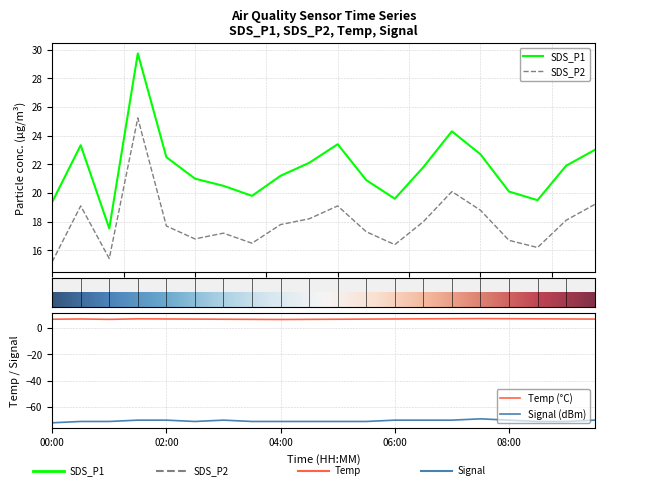

How many interior local valleys does the SDS_P1 series have?

4